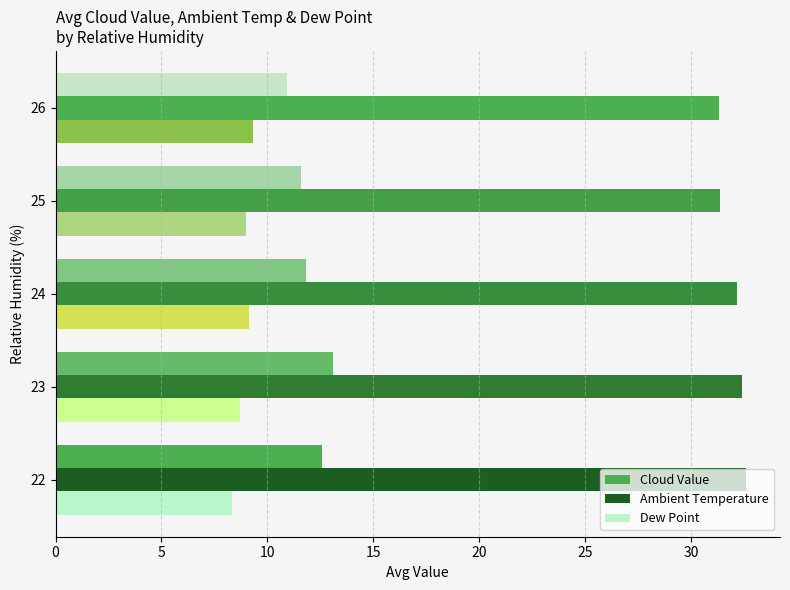

How many categories are shown in the chart?

5